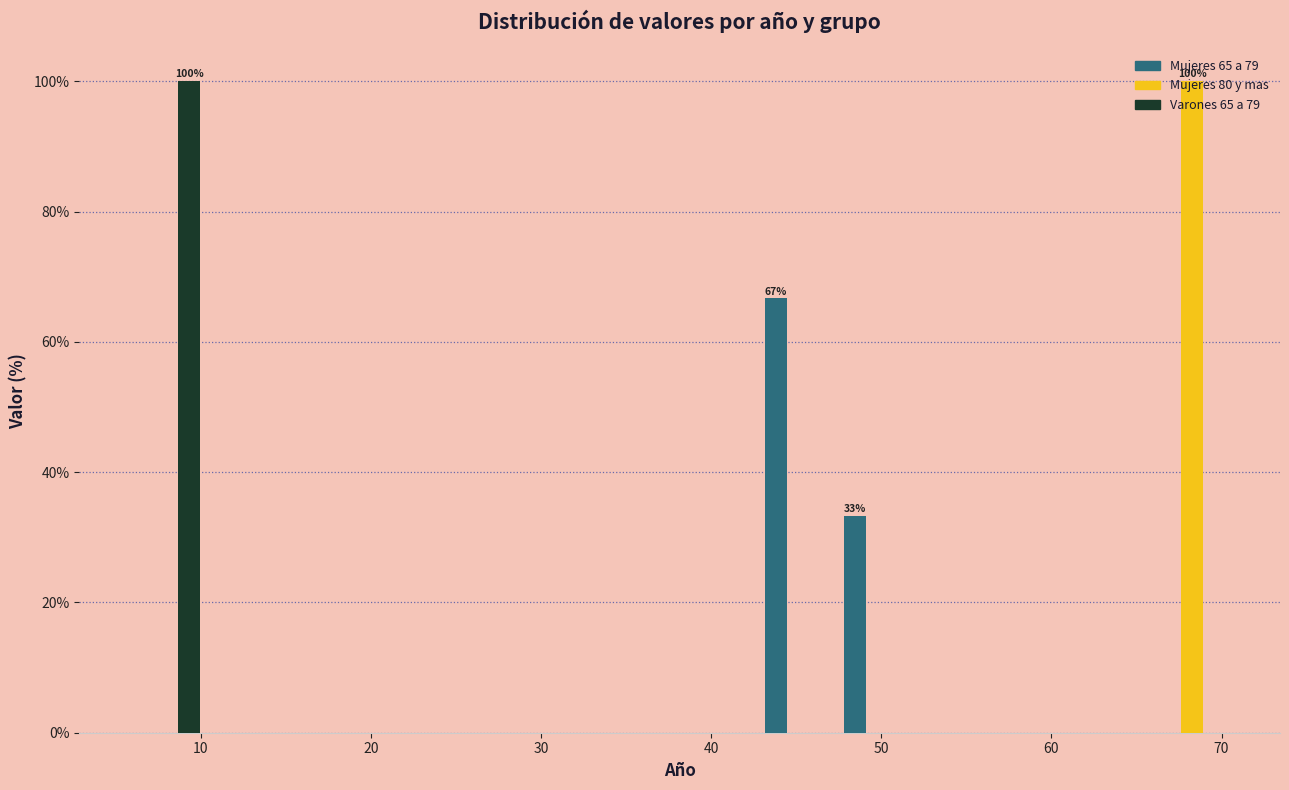

In the Varones 65 a 79 series, which range on the x-axis has the tallest bar?

6 to 10